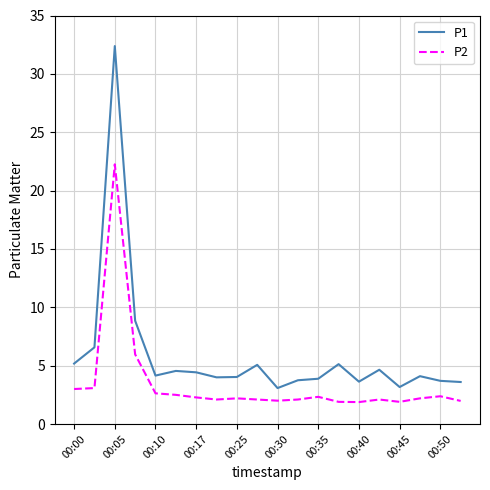

List the series in order of their overall mean, highest first.

P1, P2